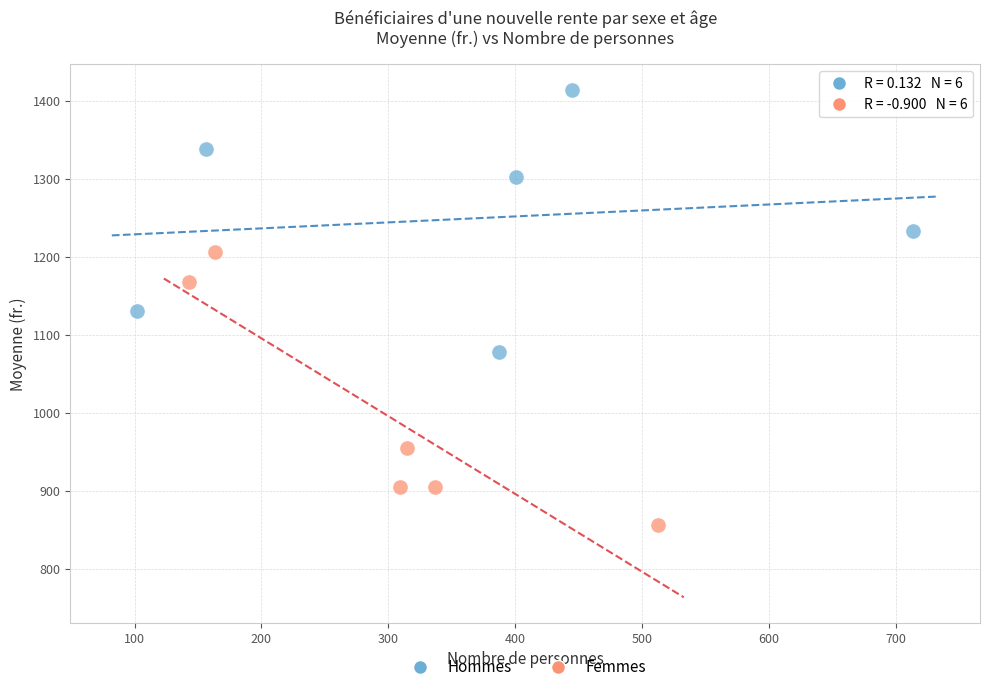

Which series reaches the maximum Y coordinate?

Hommes